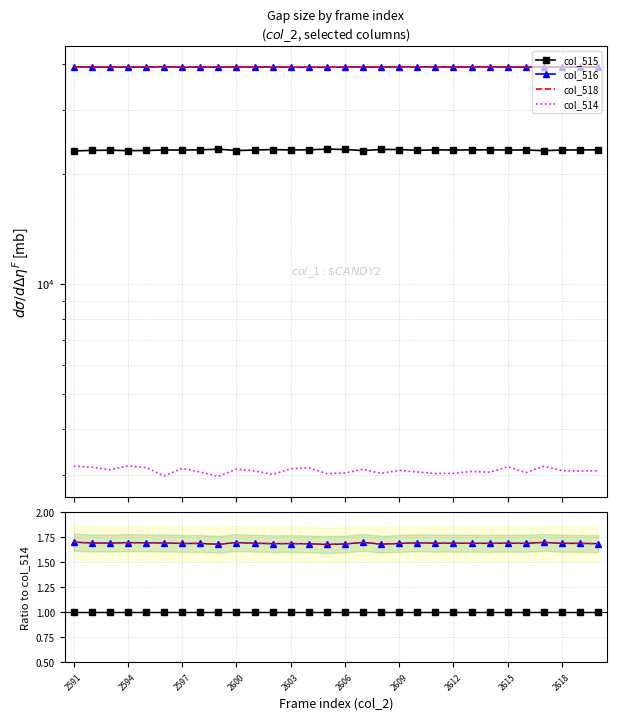

At how many categories does at least one series exceed 1?

30